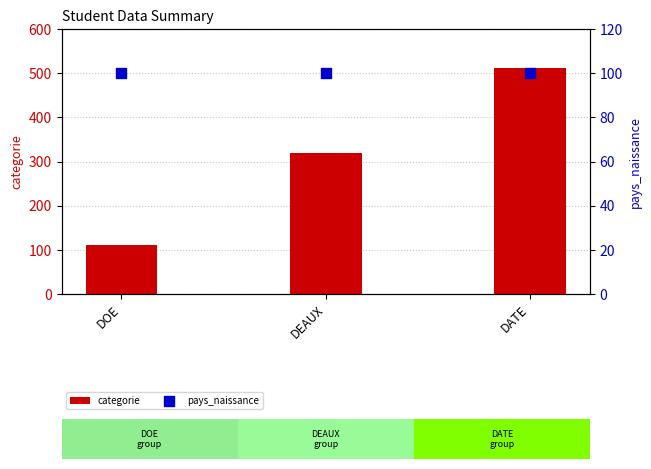

Is the value of categorie at DEAUX greater than the value of pays_naissance at DATE?

Yes